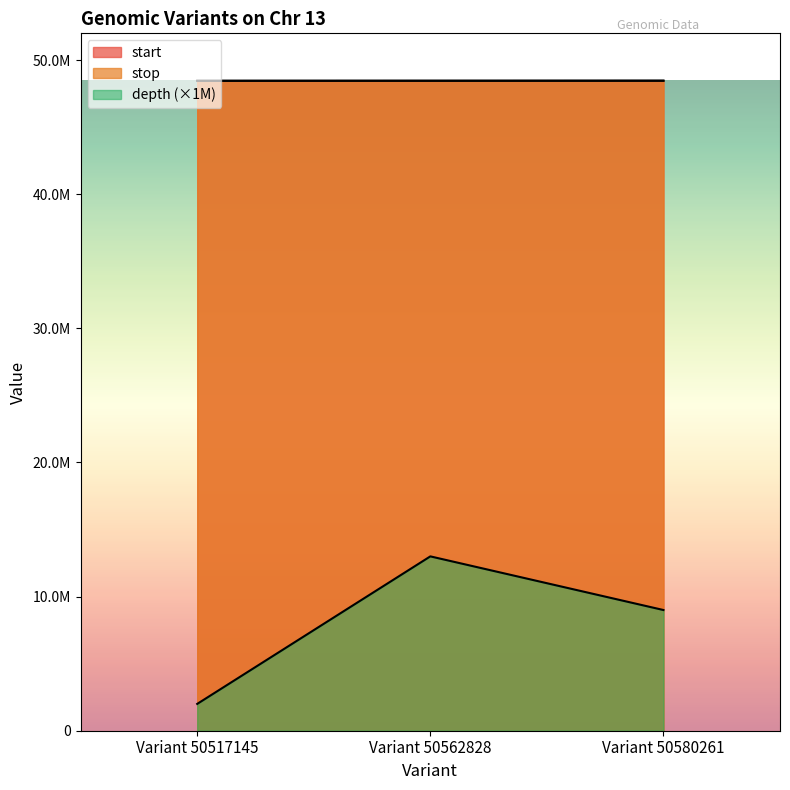

Where is stop nearest to the value 48464294?

Variant 50562828